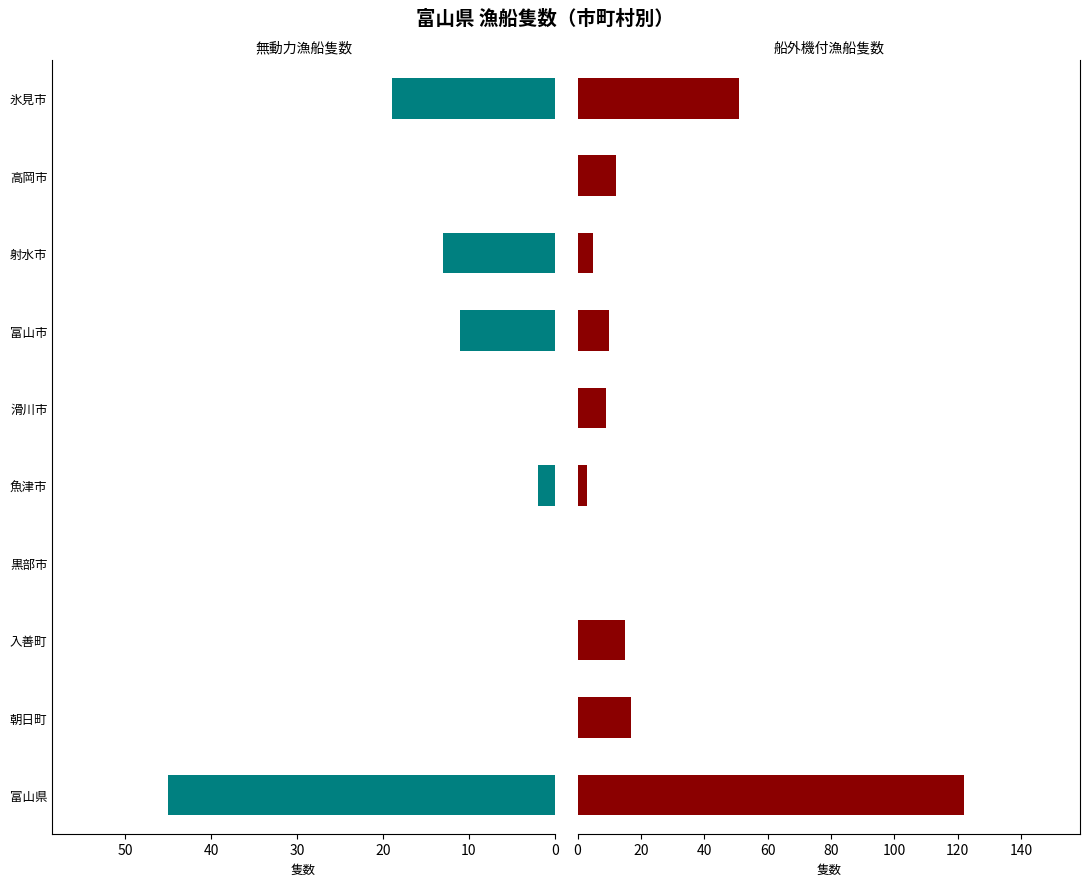

What are all the series names shown in the legend?

無動力漁船隻数, 船外機付漁船隻数